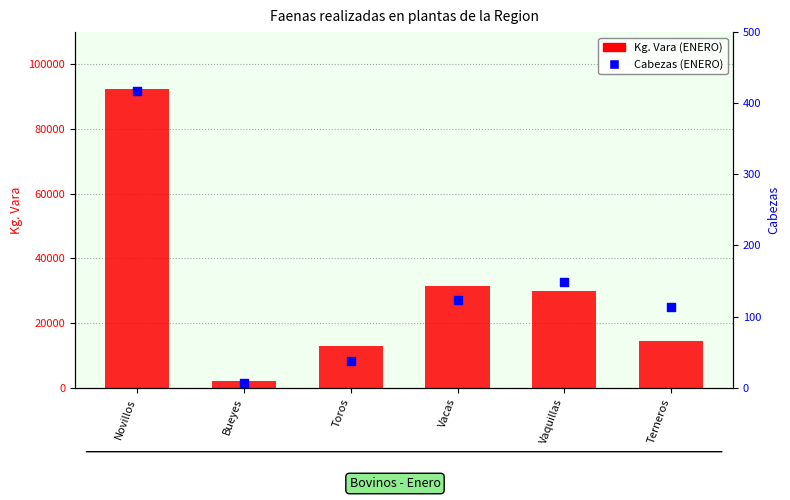

At how many categories does at least one series exceed 56150?

1